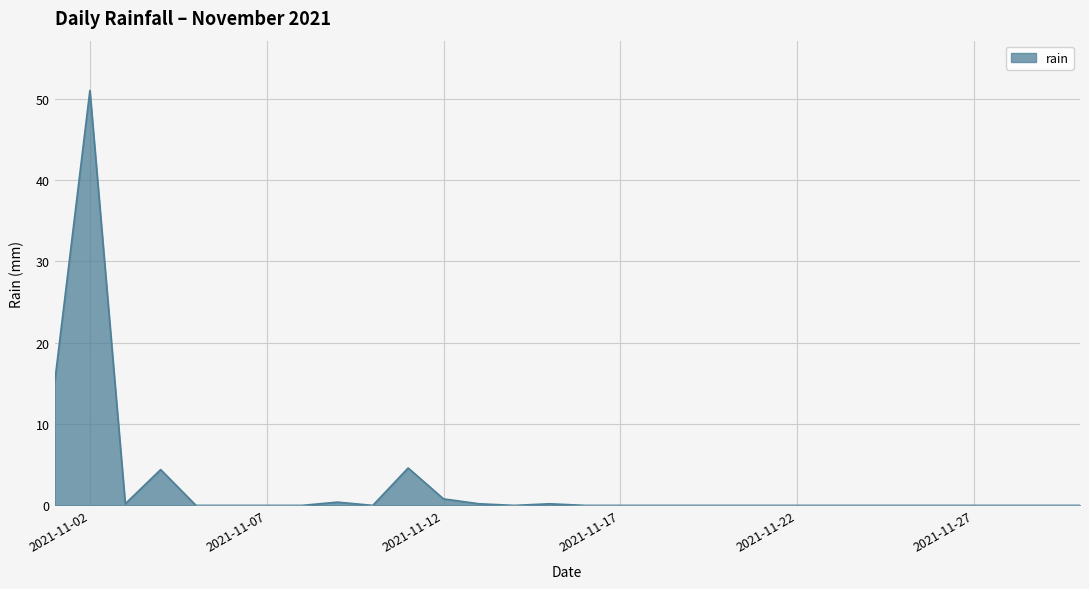

What is the difference between the maximum and minimum values?

51.0